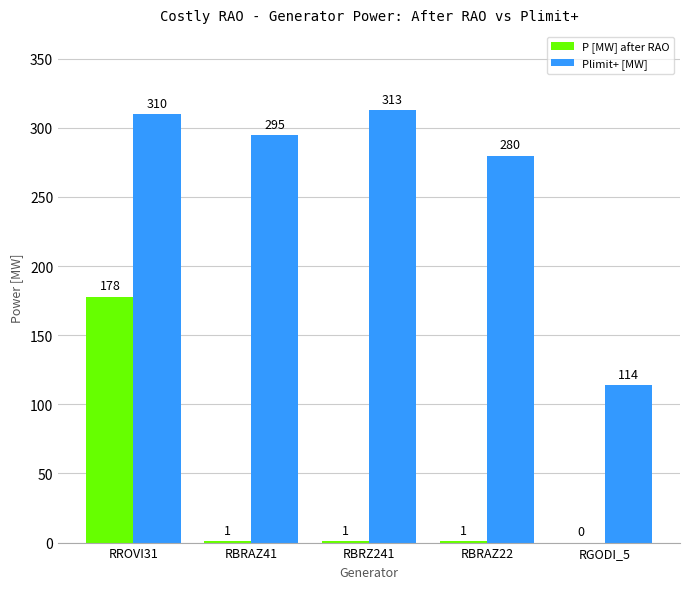

Where does the Plimit+ [MW] series first go above 295?

RROVI31